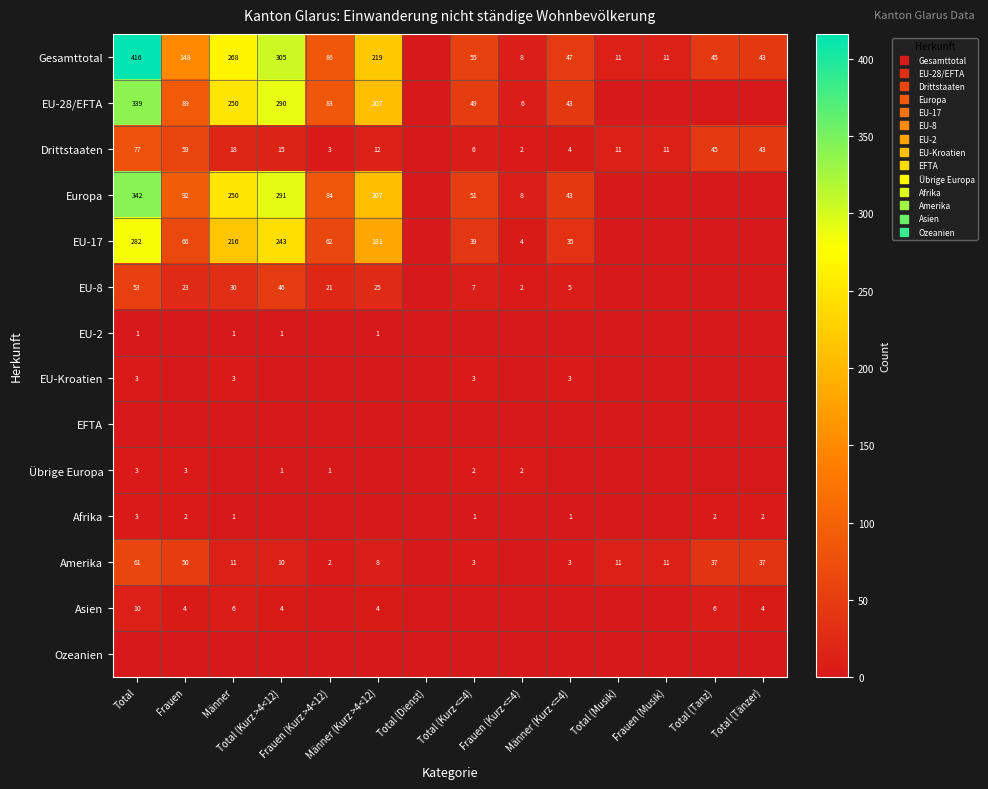

Is it true that Drittstaaten equals 8 at Männer (Kurz >4<12)?

False